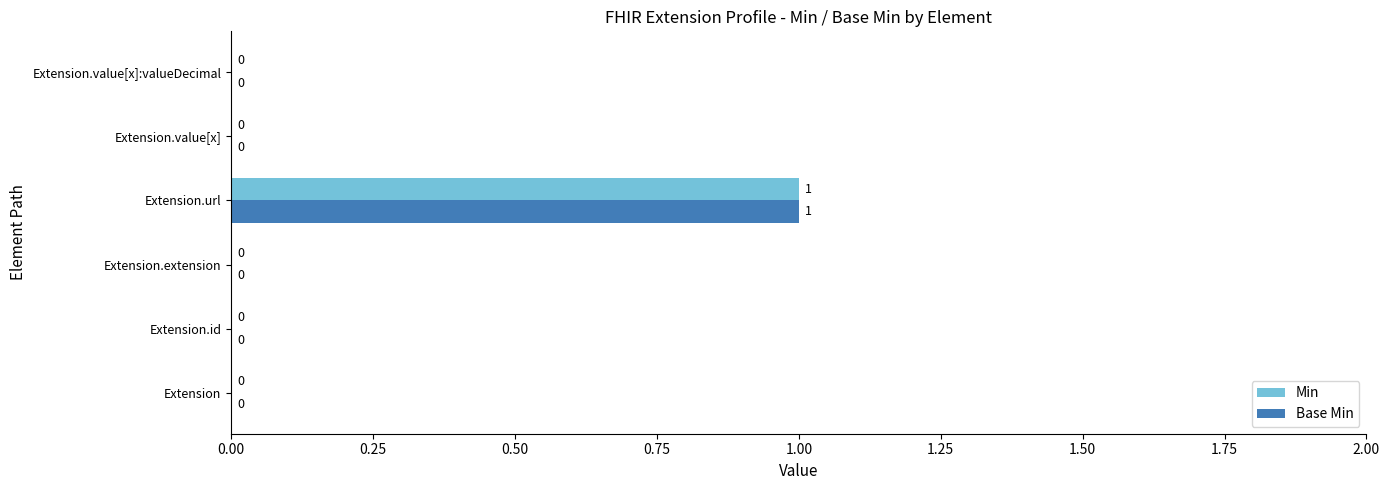

The value of Min at Extension.url is 1. True or false?

True